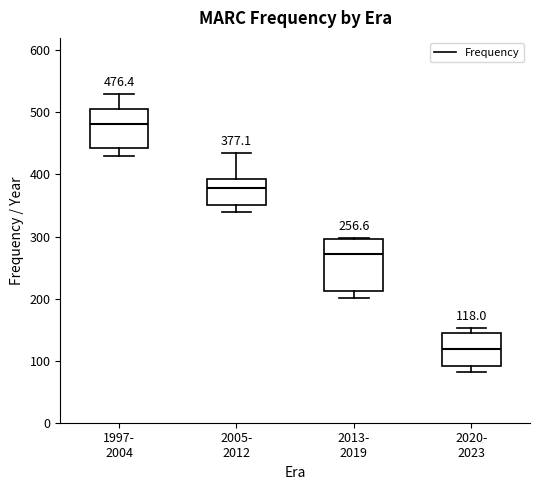

Comparing the boxes themselves (not the whiskers), which one is the tallest?

2013- 2019